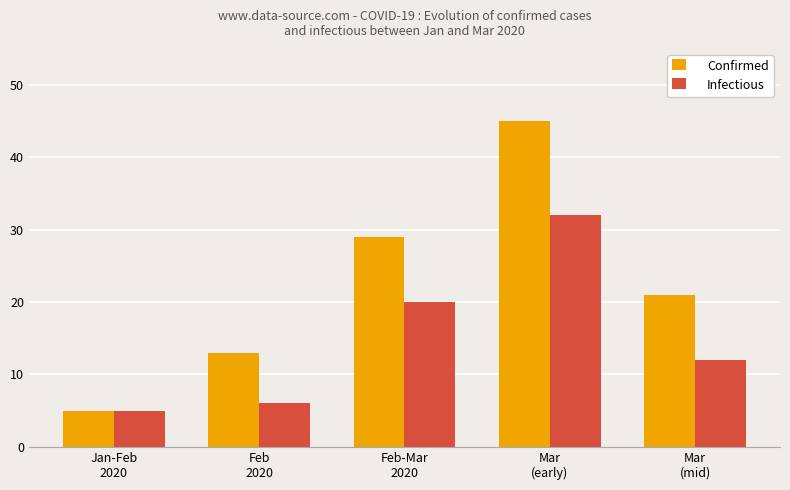

What is the difference between the highest and lowest values at Mar
(early)?

13